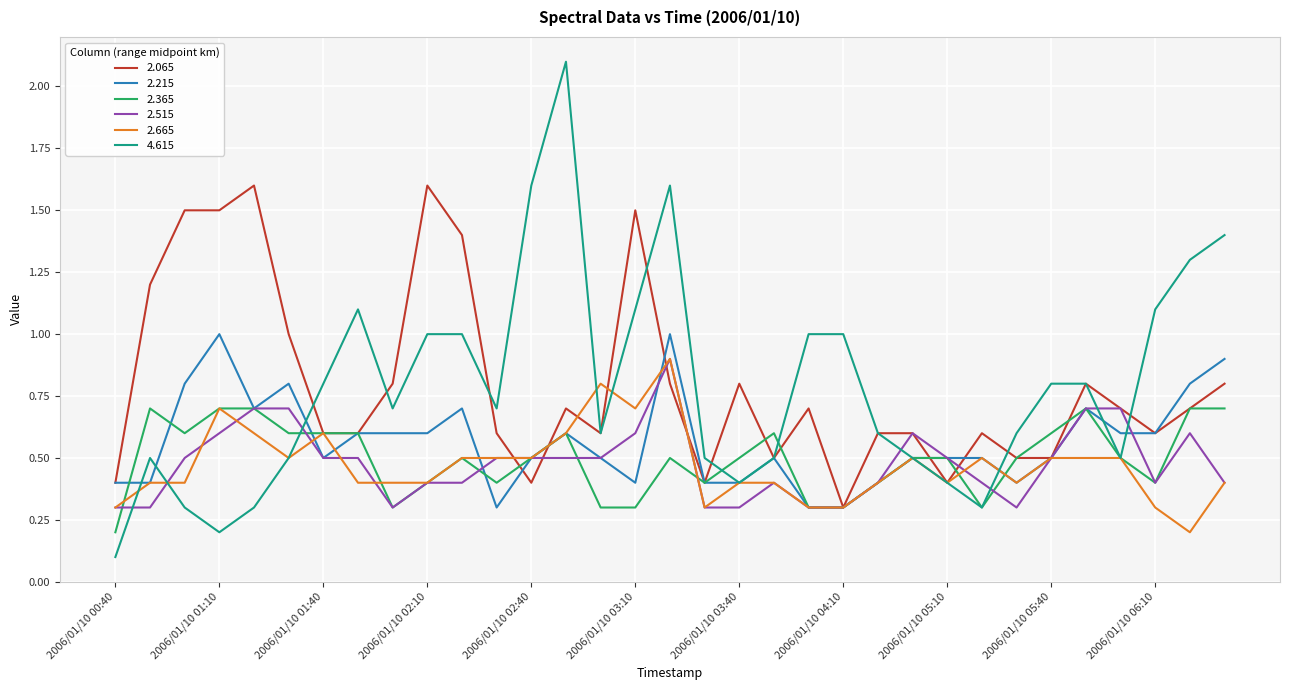

Which series has the widest spread of values?

4.615